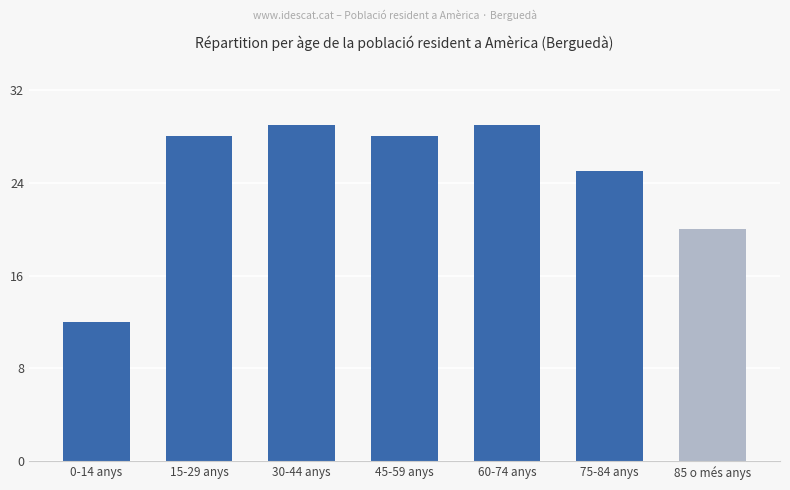

What is the smallest value displayed?

12